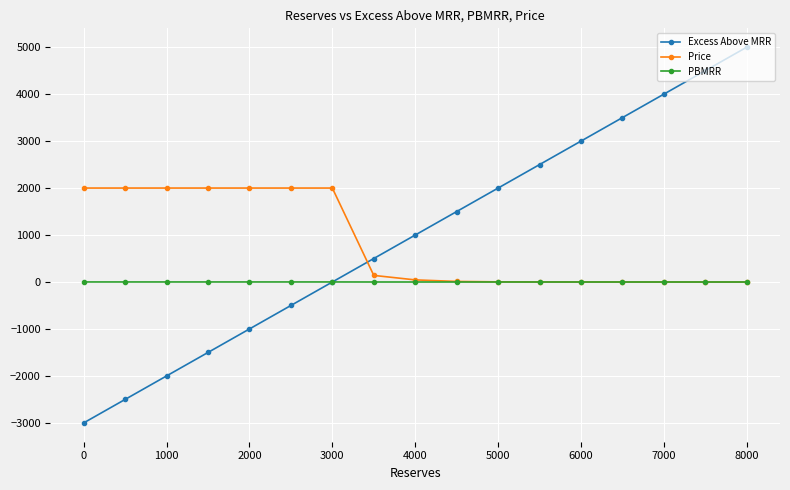

Which series has the largest range (max minus min)?

Excess Above MRR